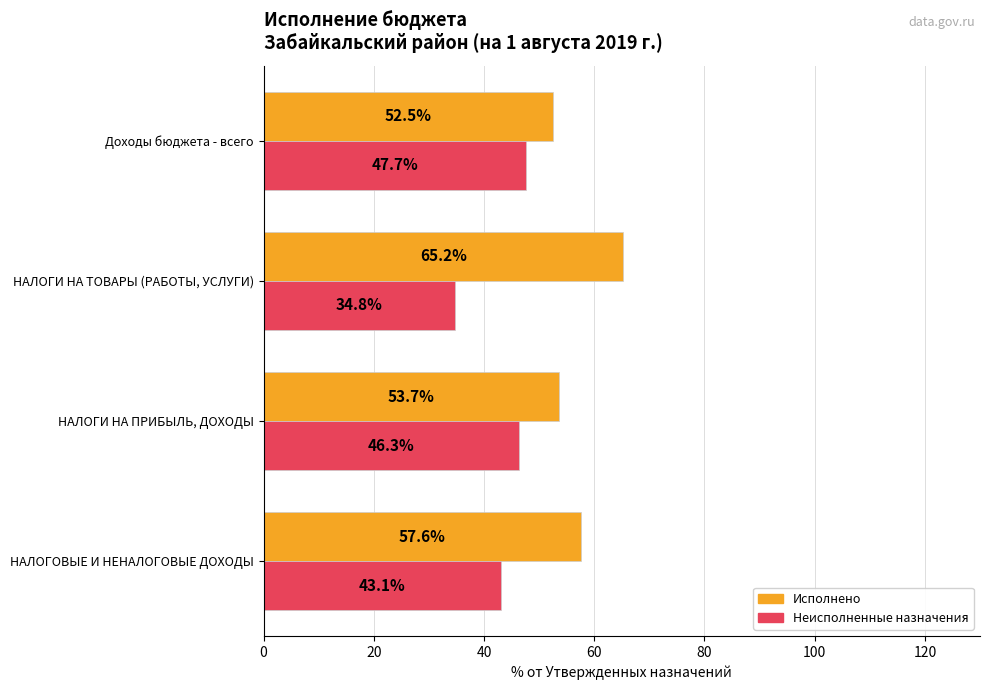

What is the approximate value of Неисполненные назначения at НАЛОГИ НА ПРИБЫЛЬ, ДОХОДЫ?

46.3